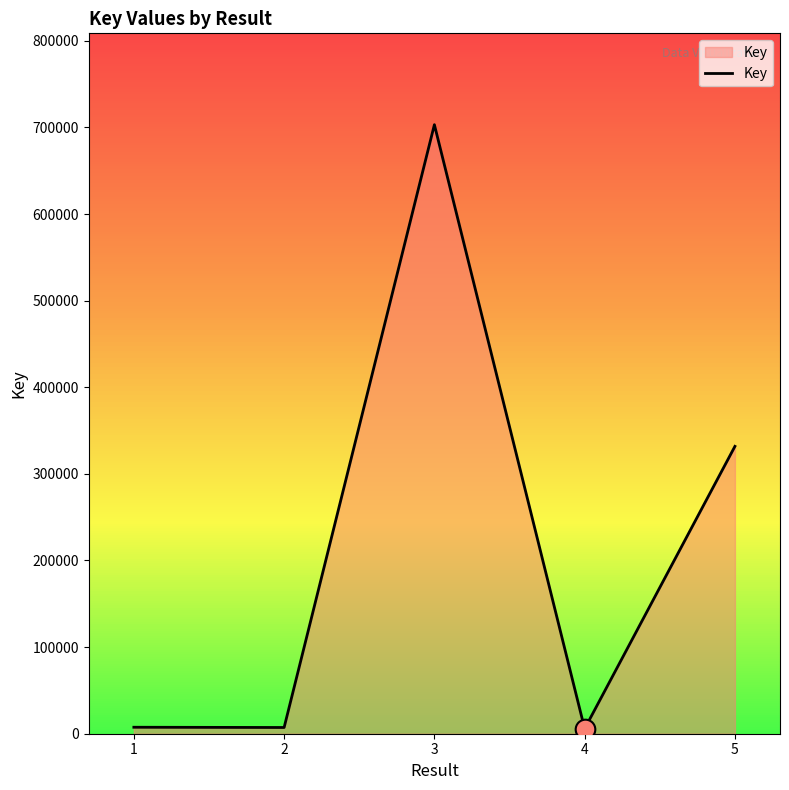

What is the change in value from 1 to 4?

-1723